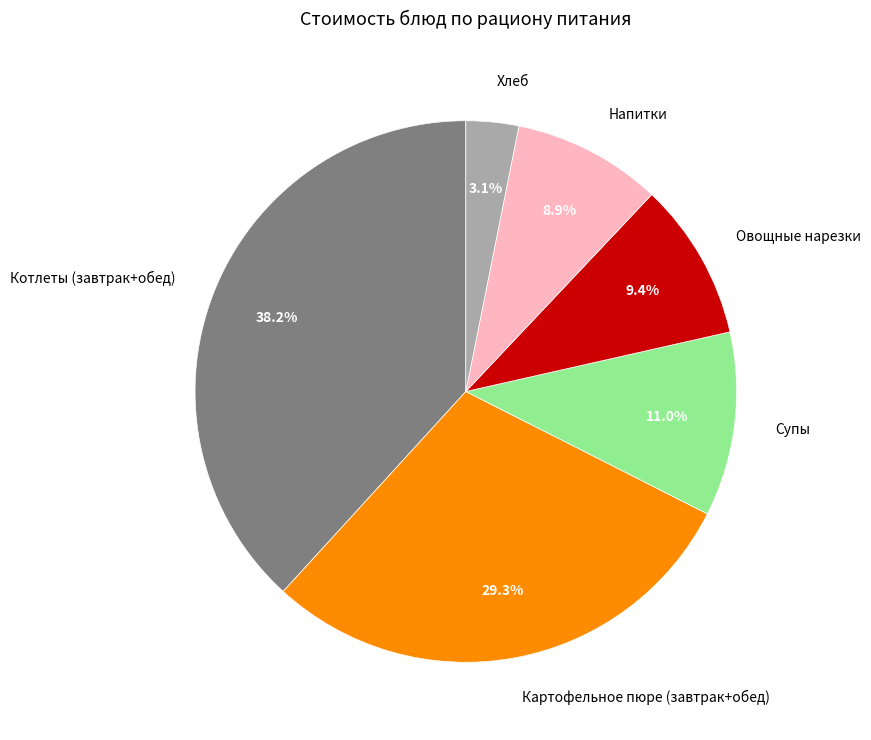

Count the number of slices in the pie.

6